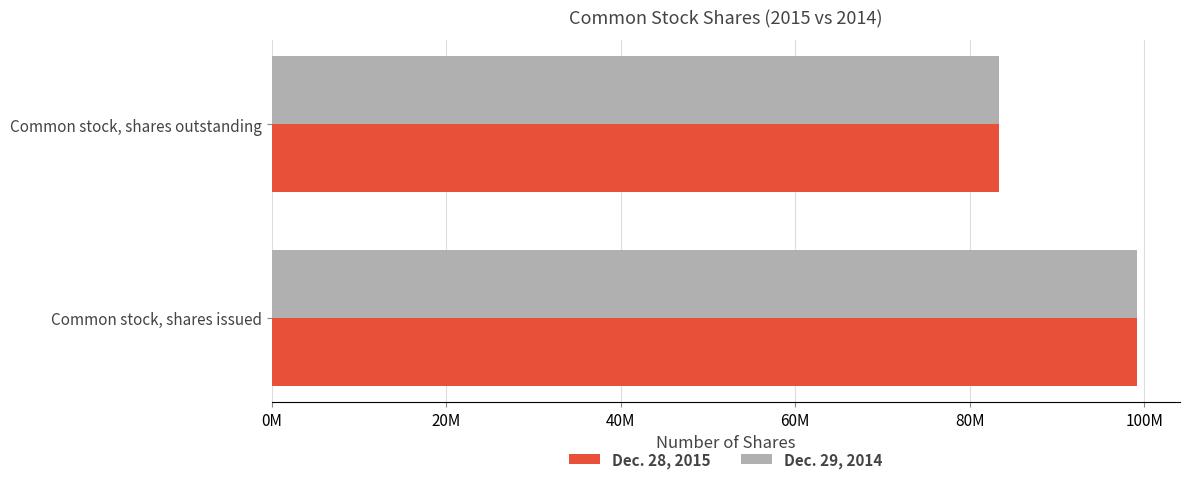

Which series has the widest spread of values?

Dec. 28, 2015